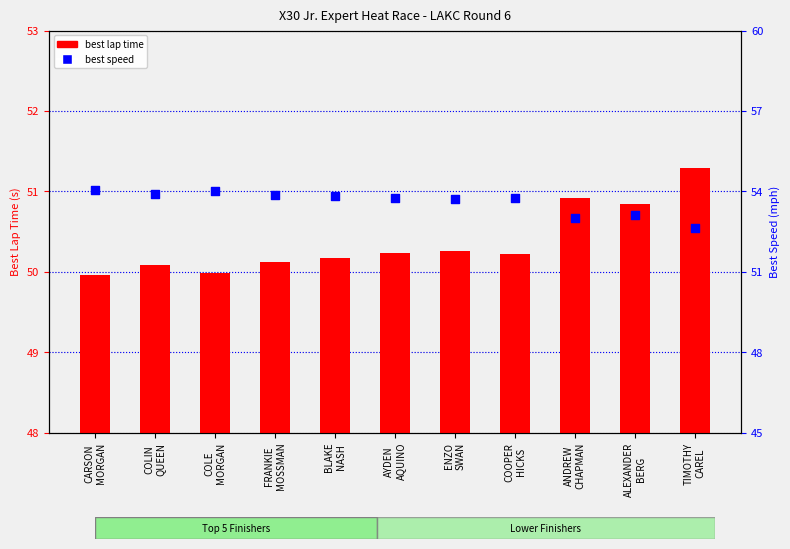

Which series reaches the maximum Y coordinate?

best speed